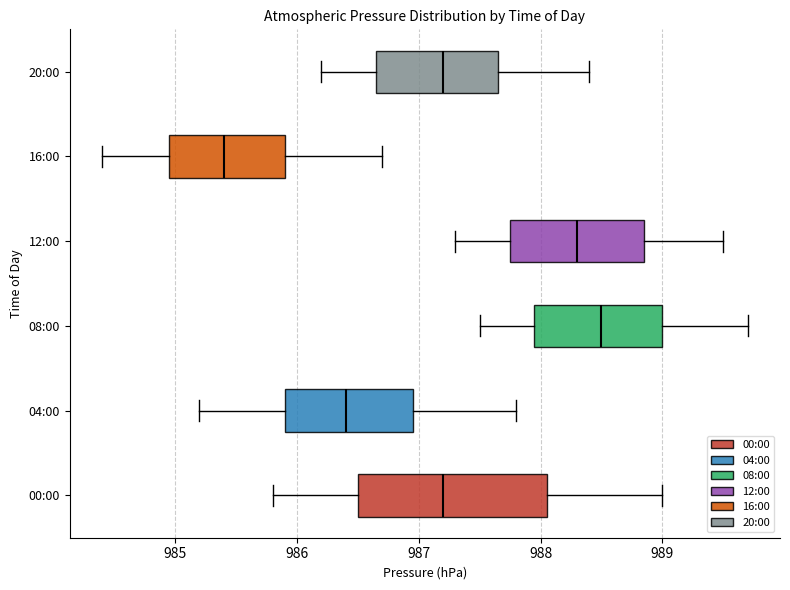

Where does the median line of the box for 20:00 sit on the x-axis? The values are not printed on the chart, so give them approximately, as read against the axis.

987.2